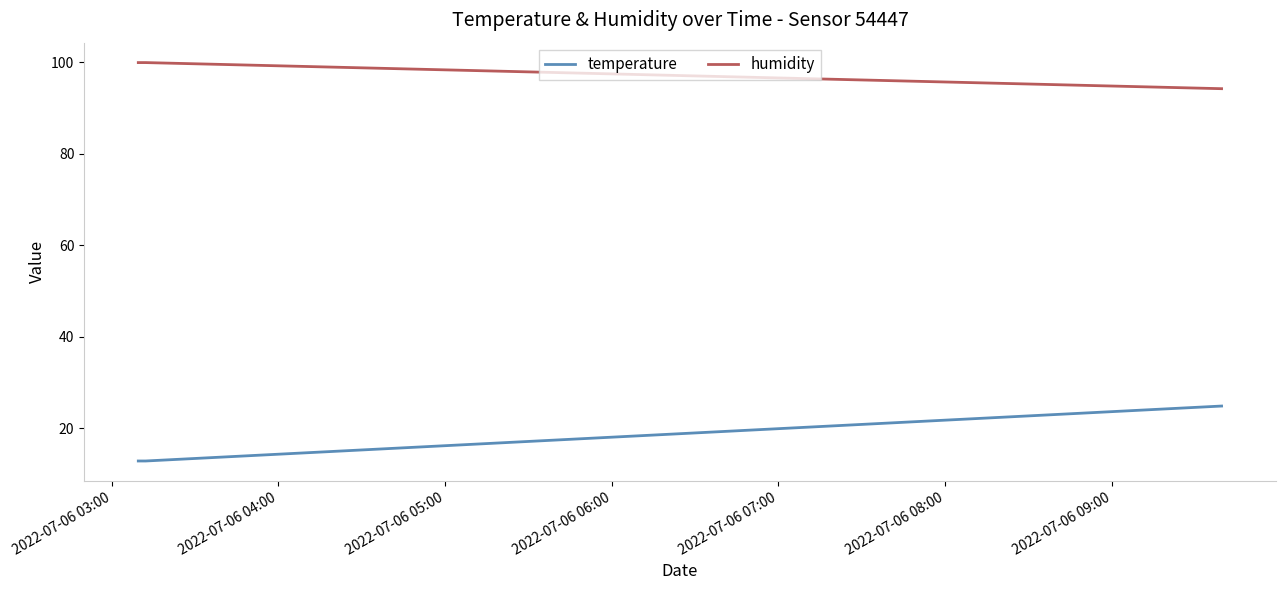

Which series has the largest total across all categories?

humidity